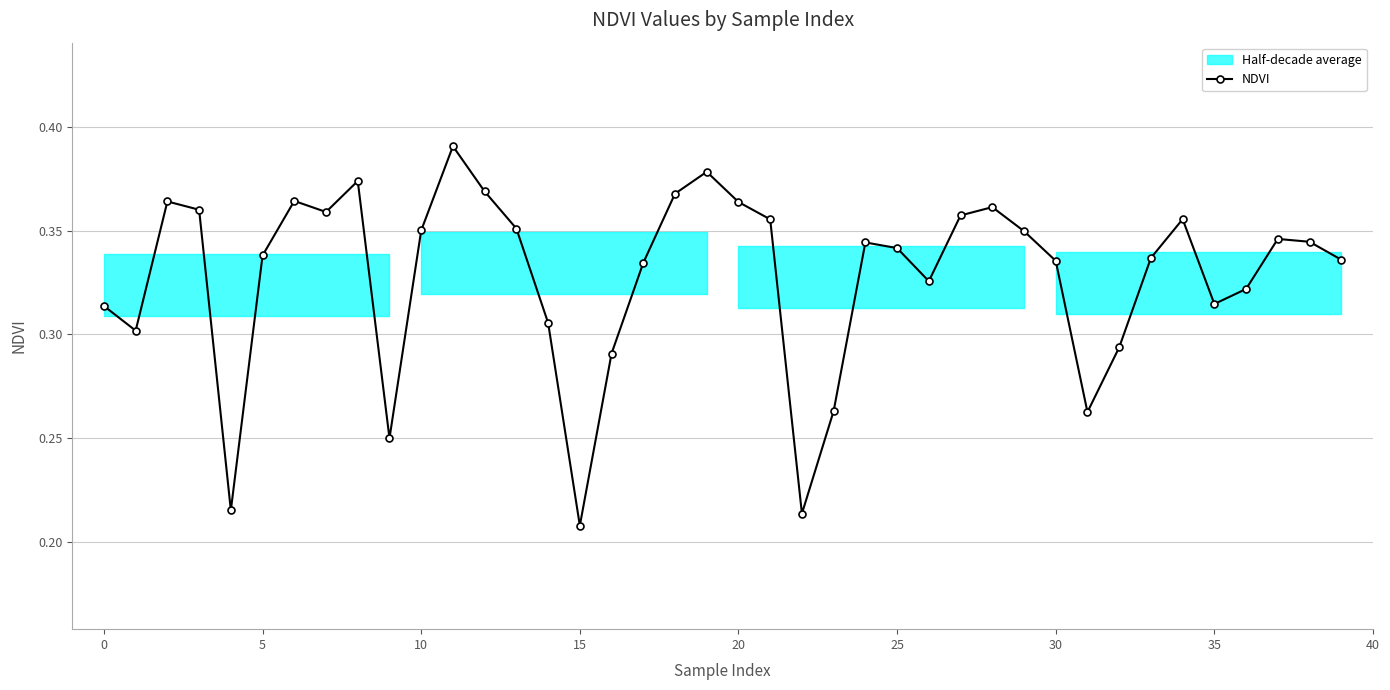

Is this an area chart (filled region under the line)?

No